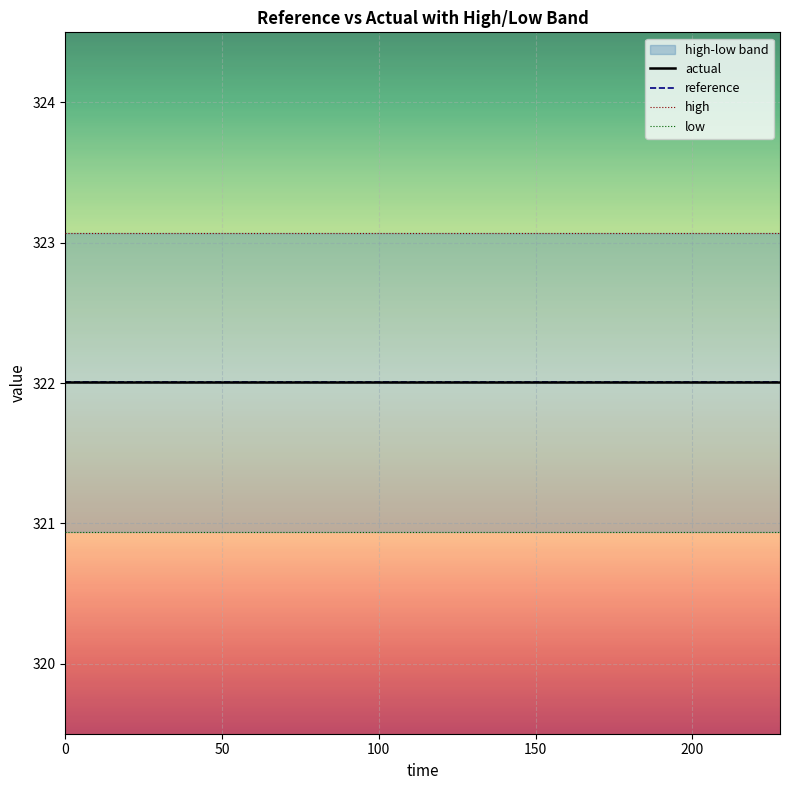

At how many categories does at least one series exceed 321?

20